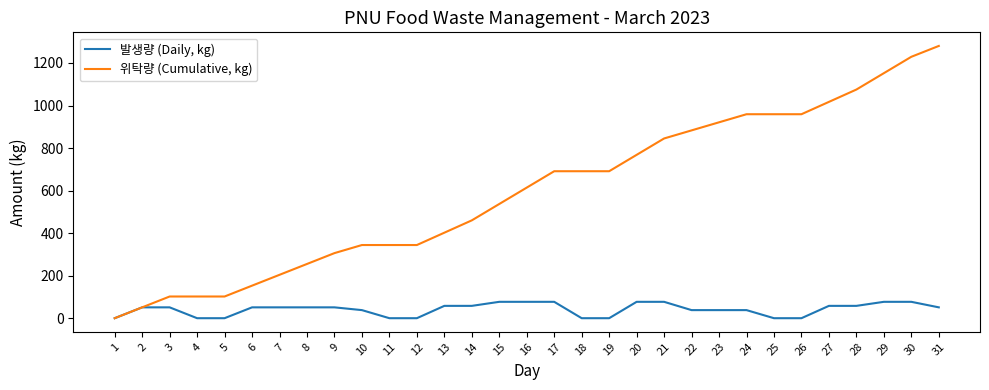

Which series has the largest total across all categories?

위탁량 (Cumulative, kg)